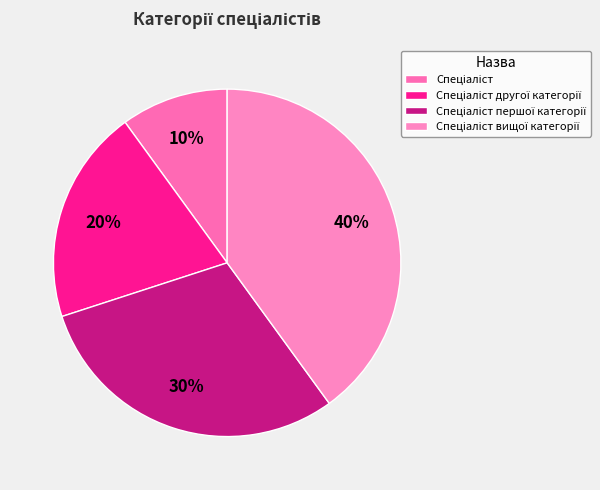

Combined, do Спеціаліст вищої категорії and Спеціаліст першої категорії account for over 50%?

Yes